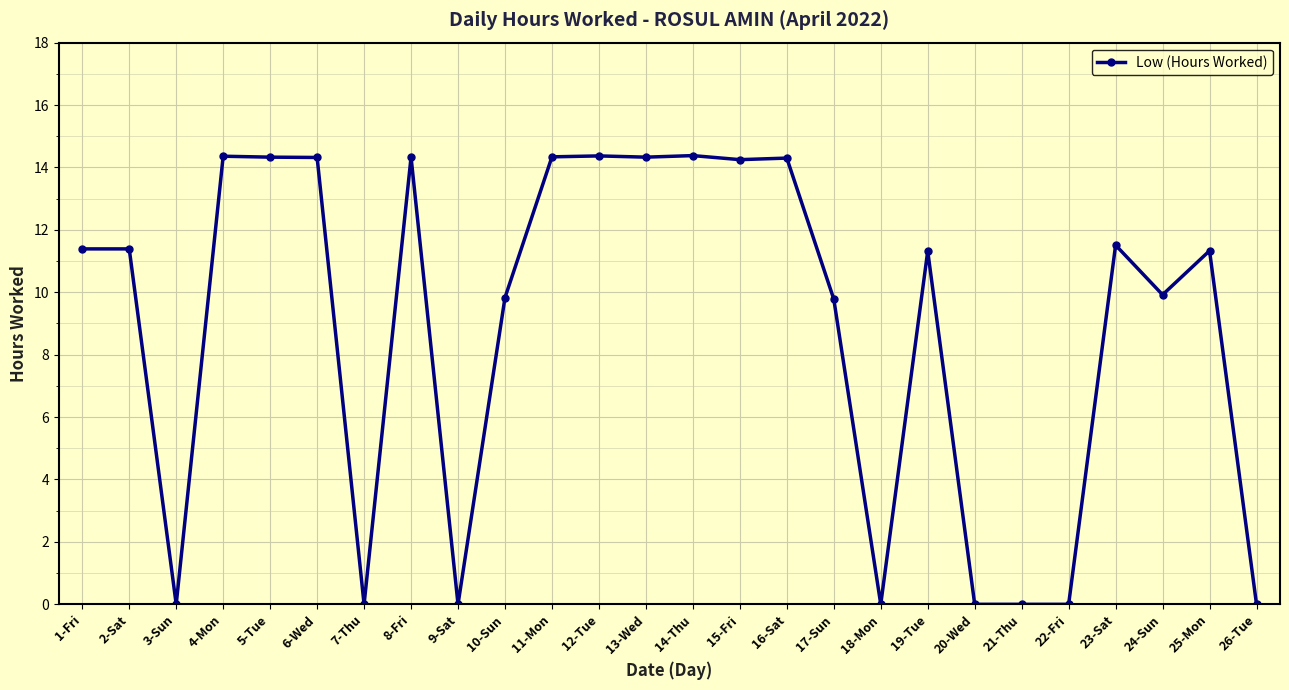

Count the number of values greater than 11.

15